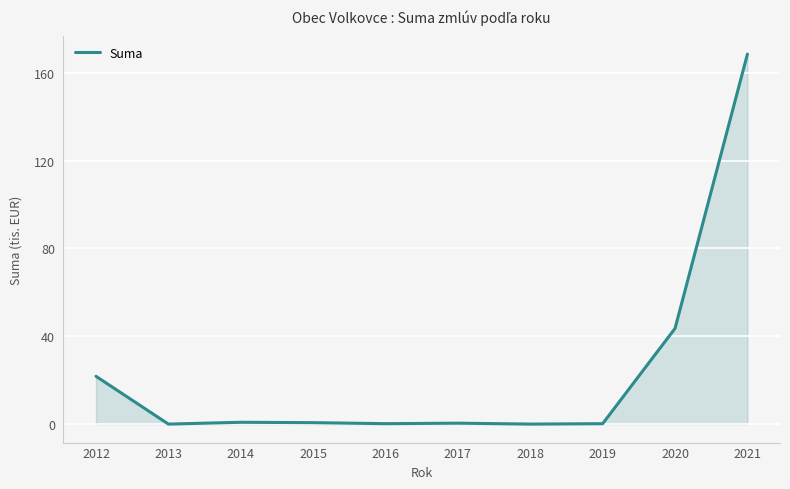

What is the greatest value displayed?

168.5